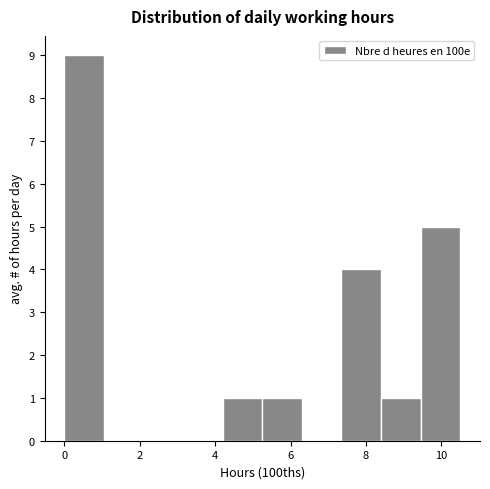

What is the height of the bar covering 4.20 to 5.25 on the x-axis? Neither the bar edges nor the heights are printed on the chart, so give them approximately, as read against the axes.

1